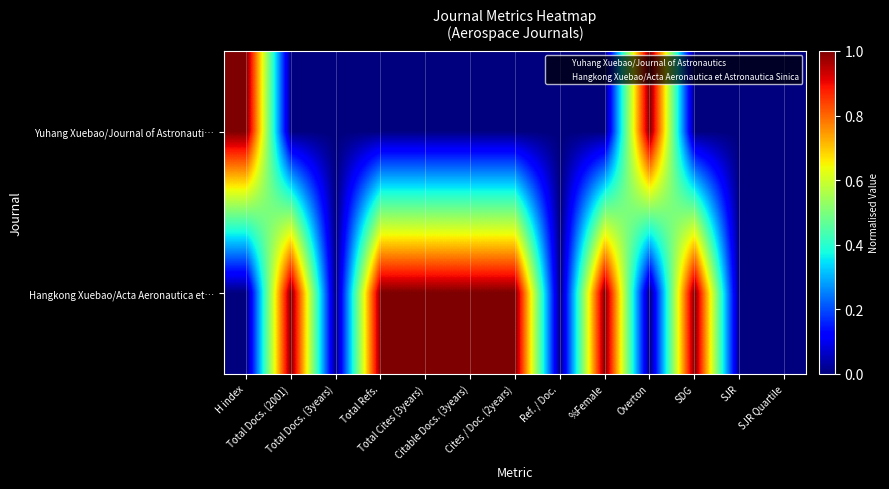

Rank the series at Overton from highest to lowest value.

Yuhang Xuebao/Journal of Astronauti…, Hangkong Xuebao/Acta Aeronautica et…